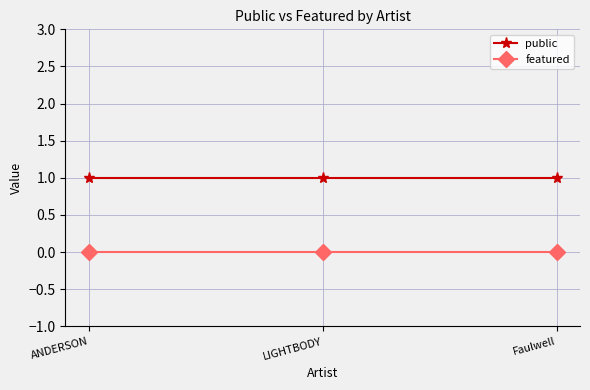

List the series in order of their overall mean, highest first.

public, featured